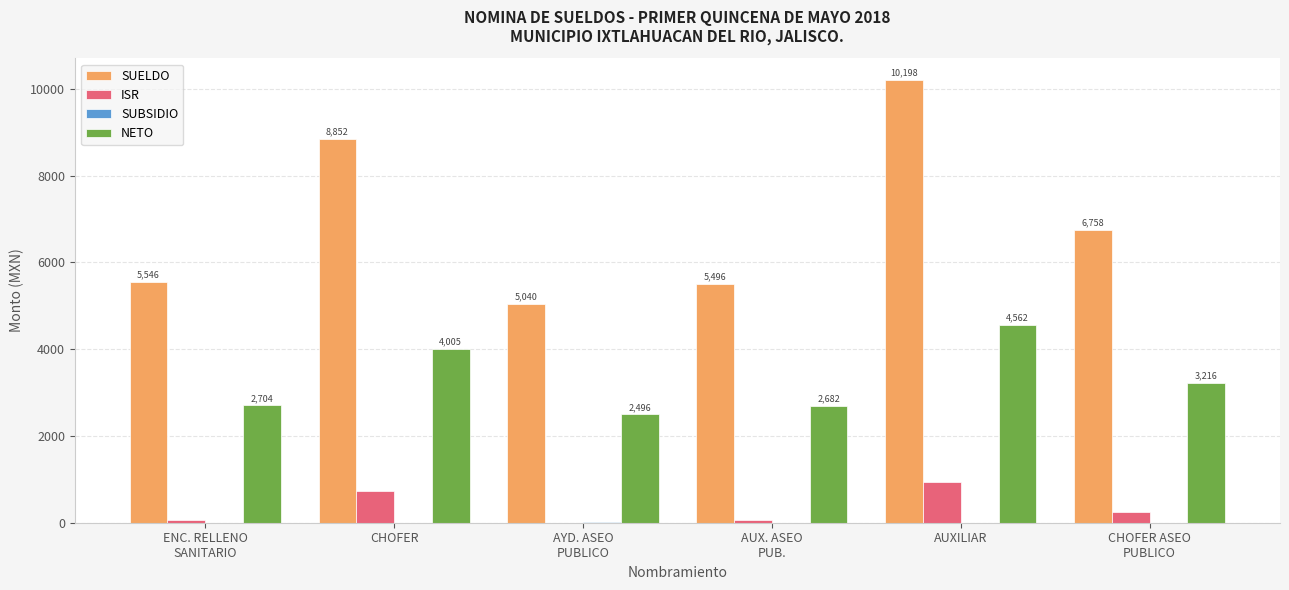

What is the difference between the NETO values at ENC. RELLENO
SANITARIO and AYD. ASEO
PUBLICO?

207.5